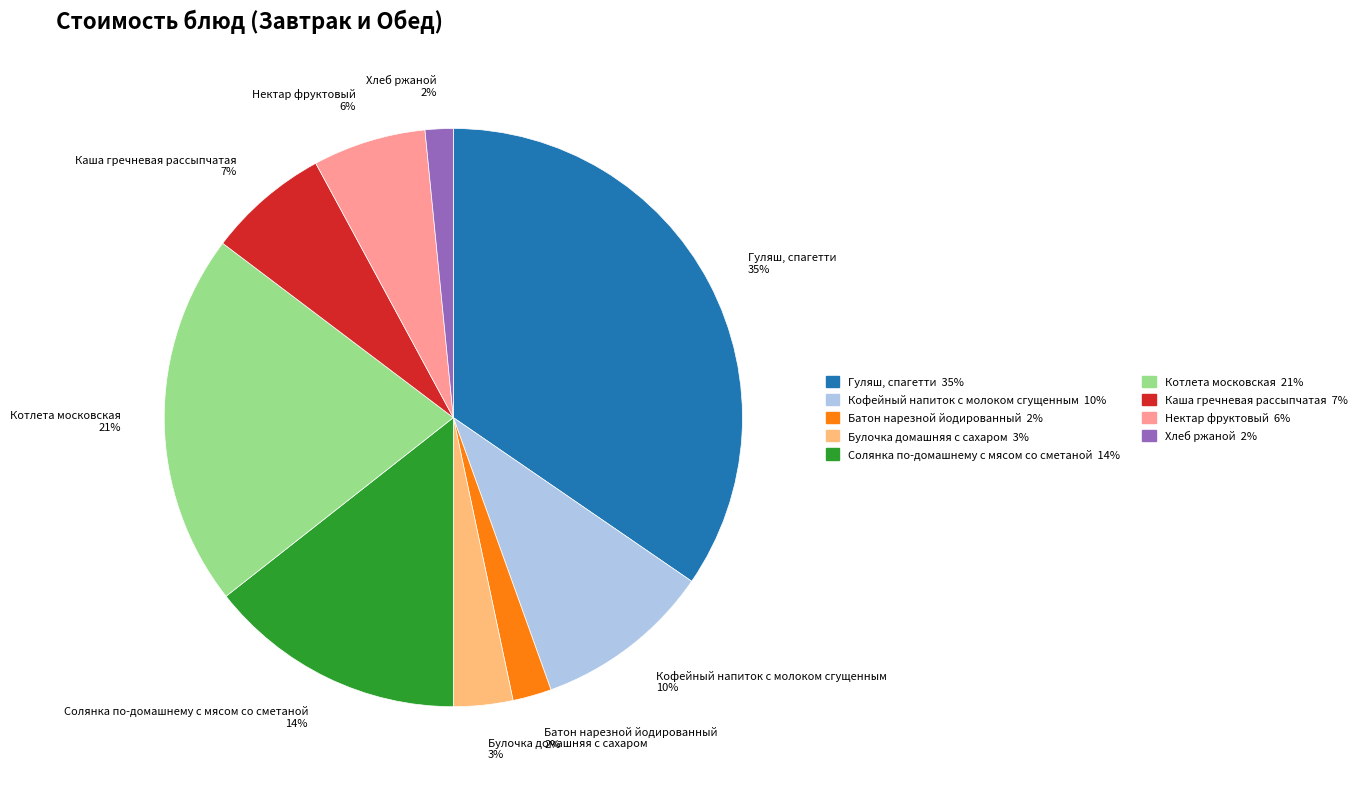

Count the number of slices in the pie.

9